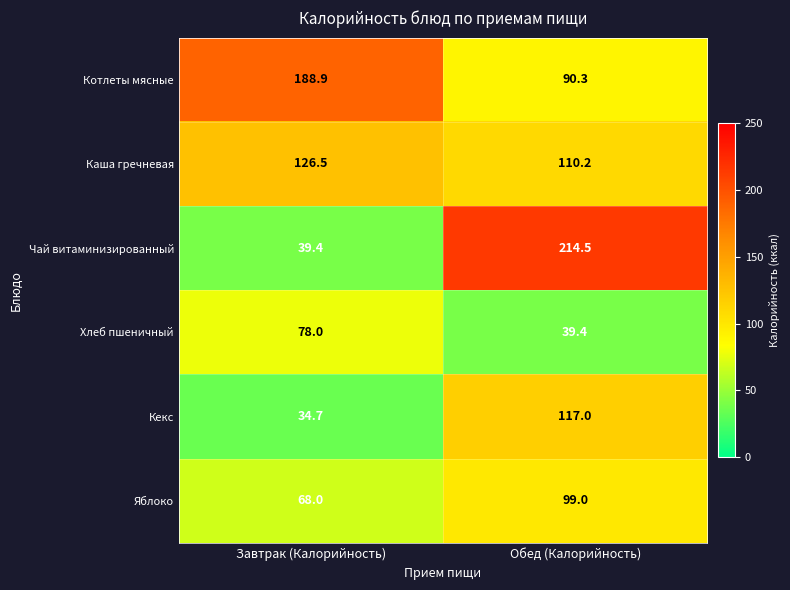

At which category is the sum across all series the highest?

Обед (Калорийность)